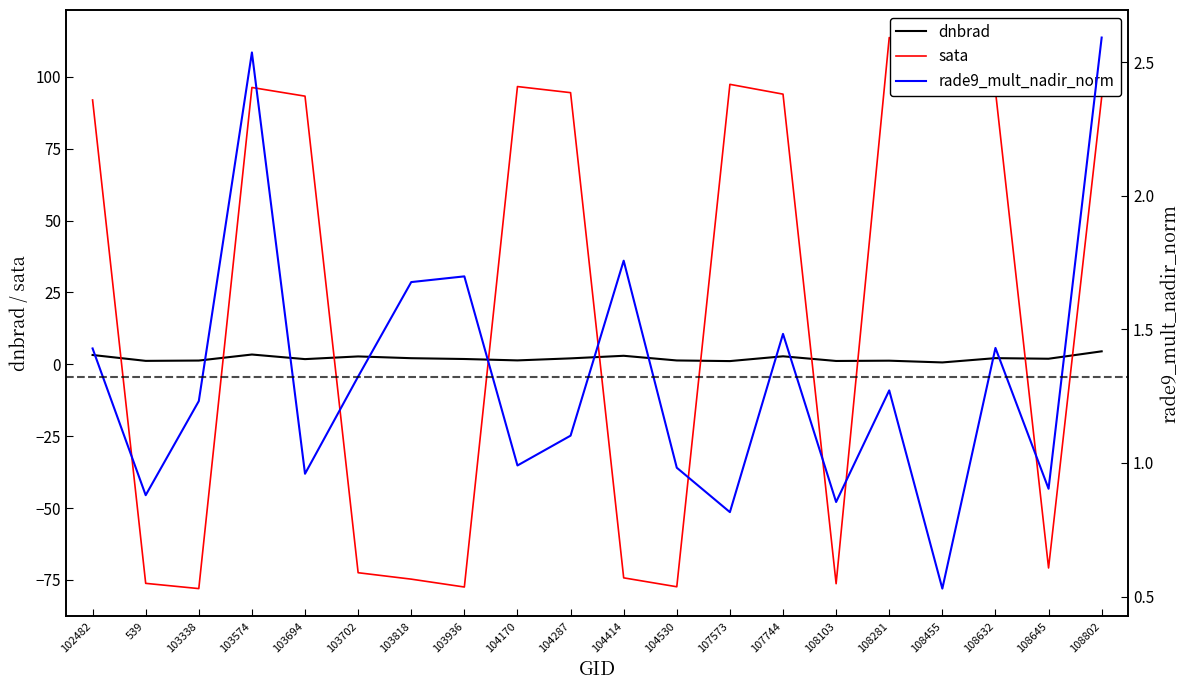

What position from the right is 108802?

1